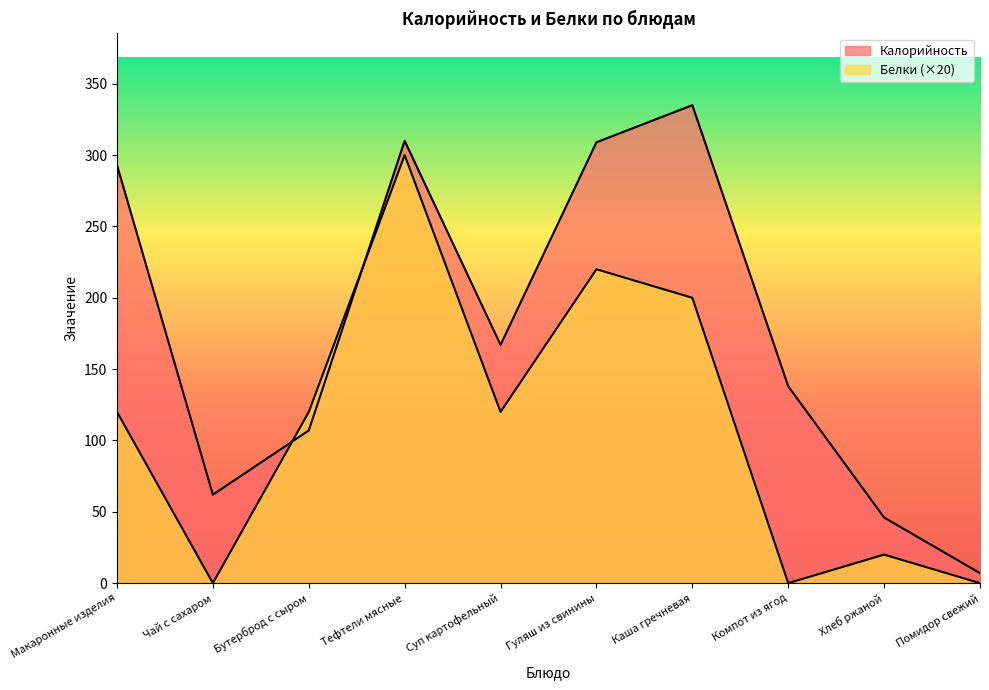

Is it true that Калорийность equals 167 at Суп картофельный?

True